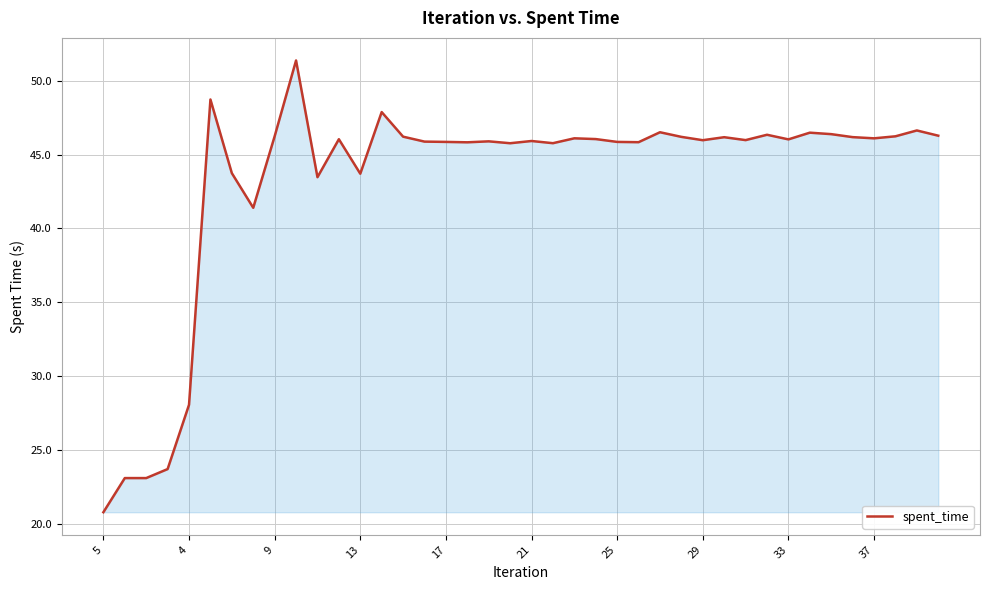

What is the greatest value displayed?

51.4